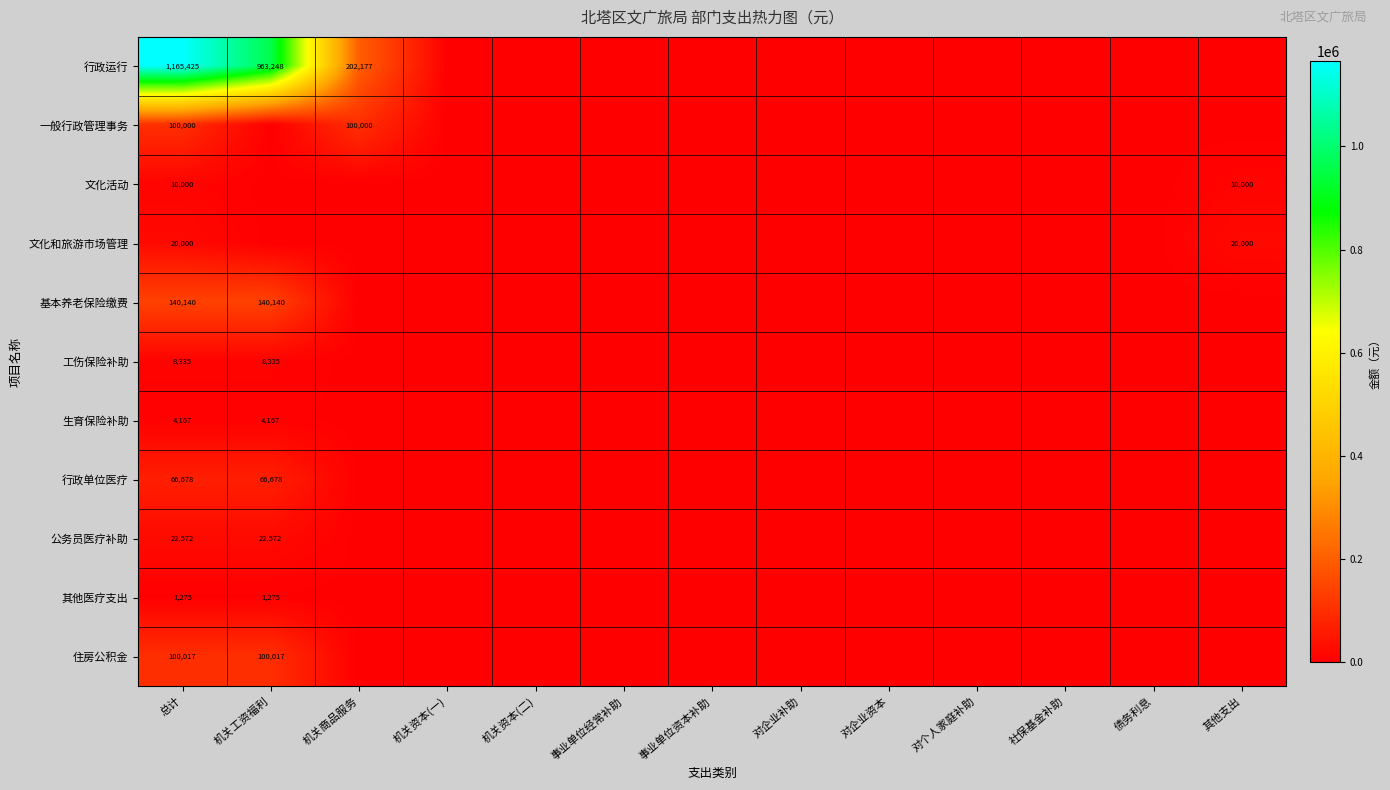

True or false: 工伤保险补助 has a value of 4204 at 总计.

False